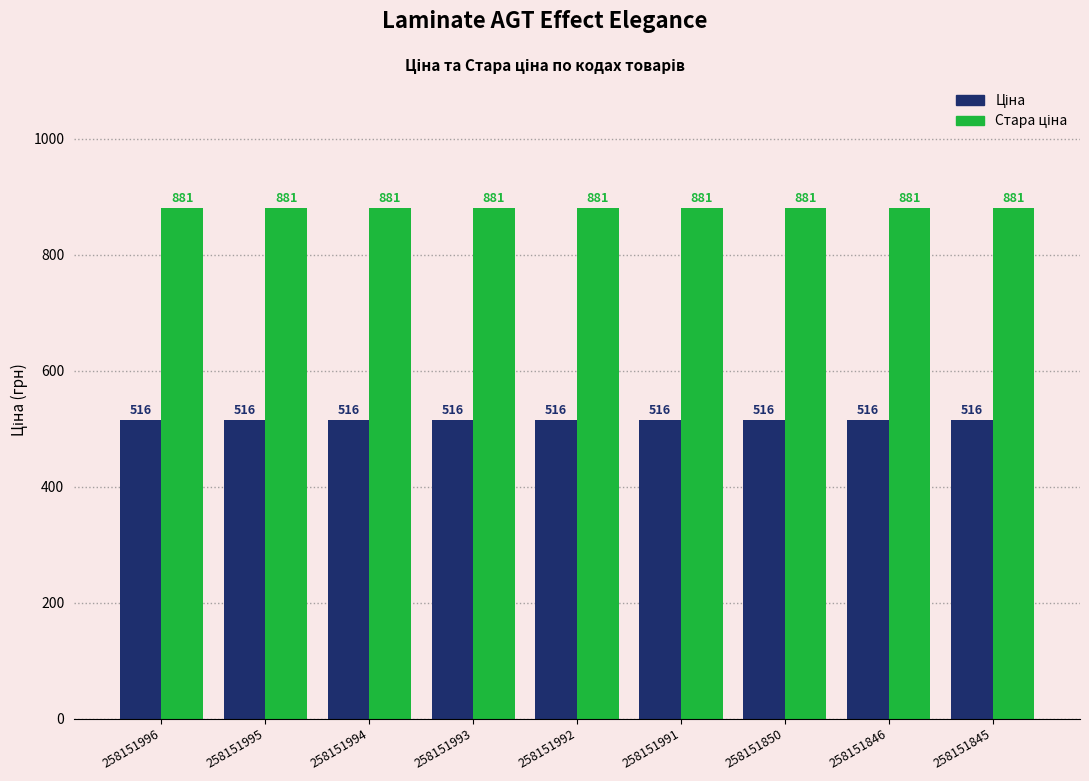

How many data points does each series have?

9